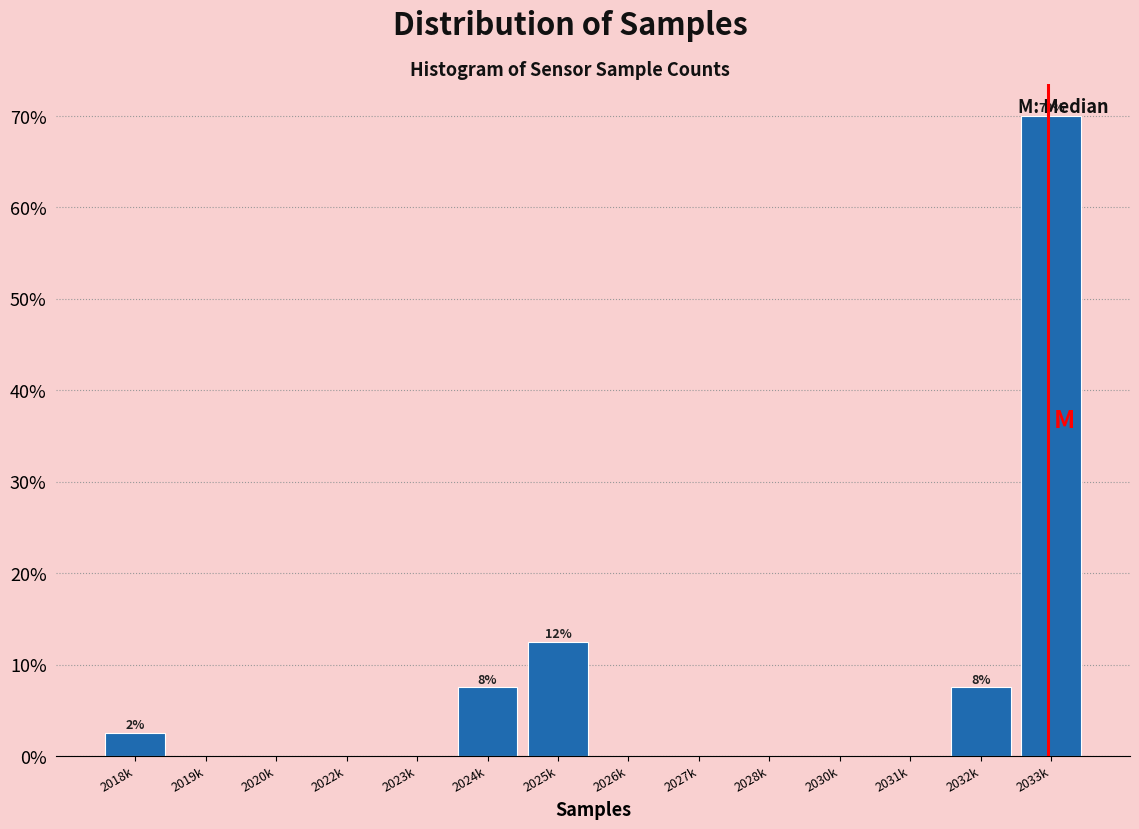

Between 2032k and 2028k, which is larger?

2032k